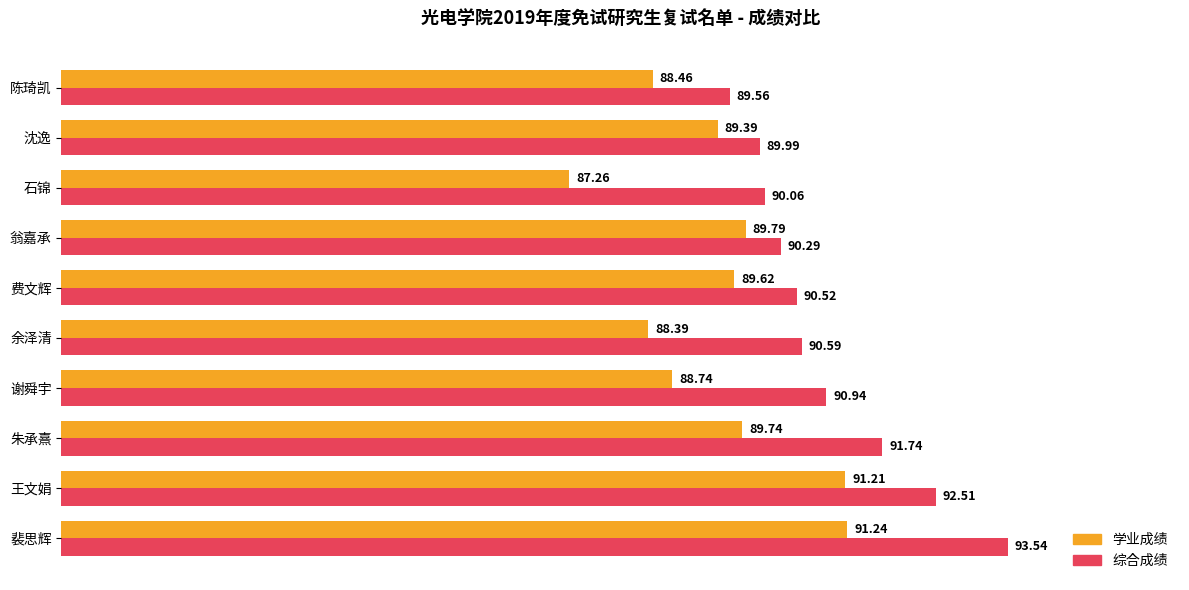

What is the highest value of the 学业成绩 series?

91.2